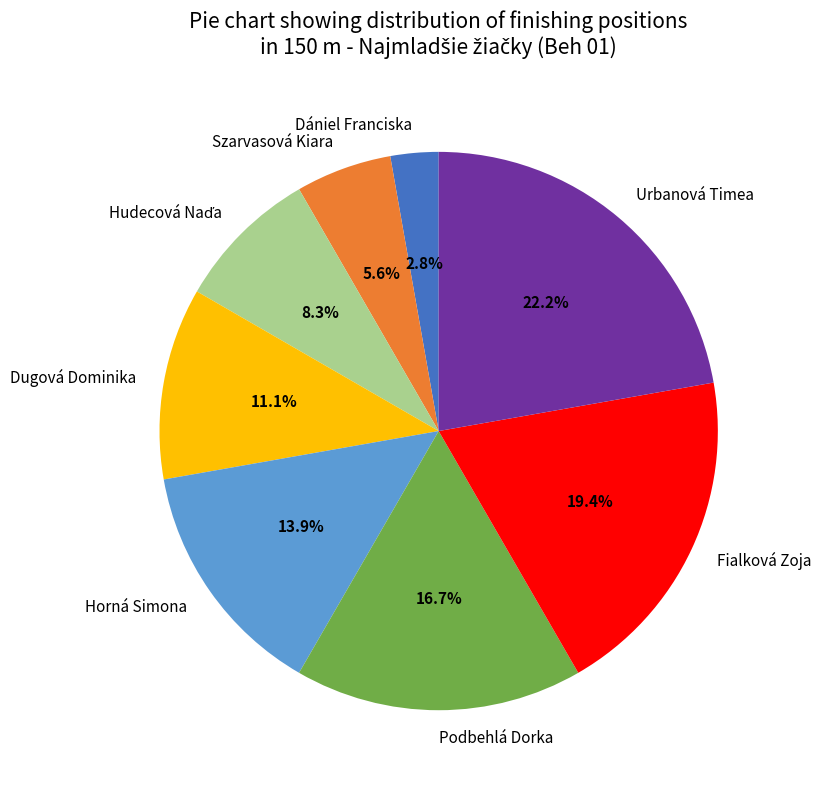

Is the sum of Urbanová Timea and Fialková Zoja greater than half?

No